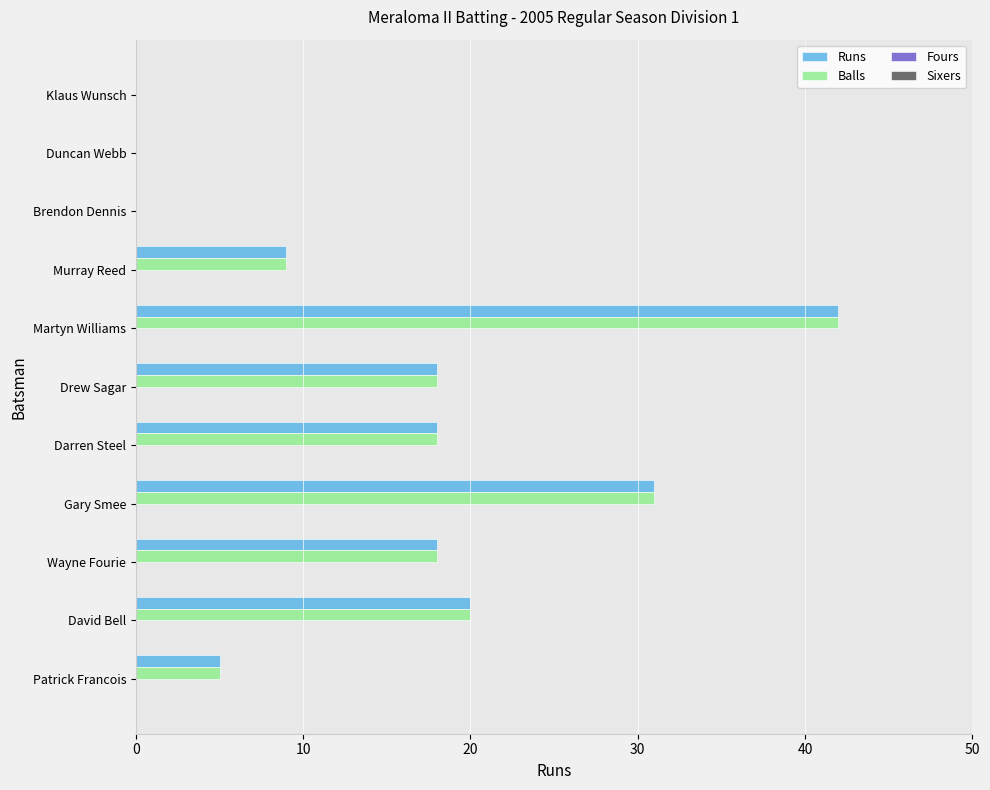

The value of Runs at Murray Reed is 9. True or false?

True